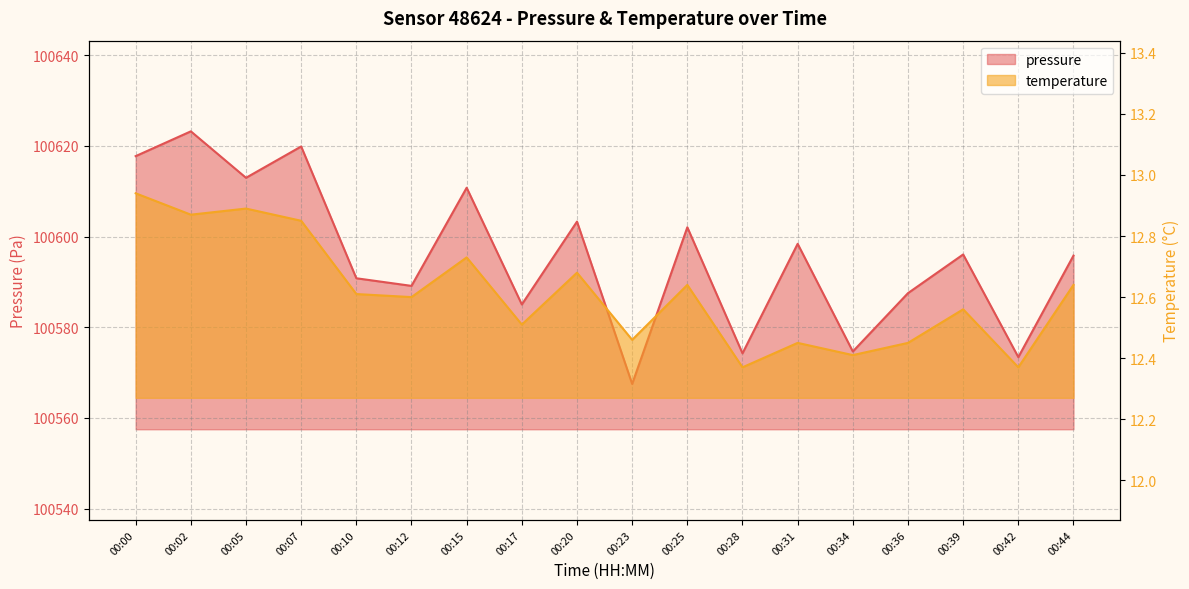

What is the difference between the pressure values at 00:05 and 00:10?

22.2